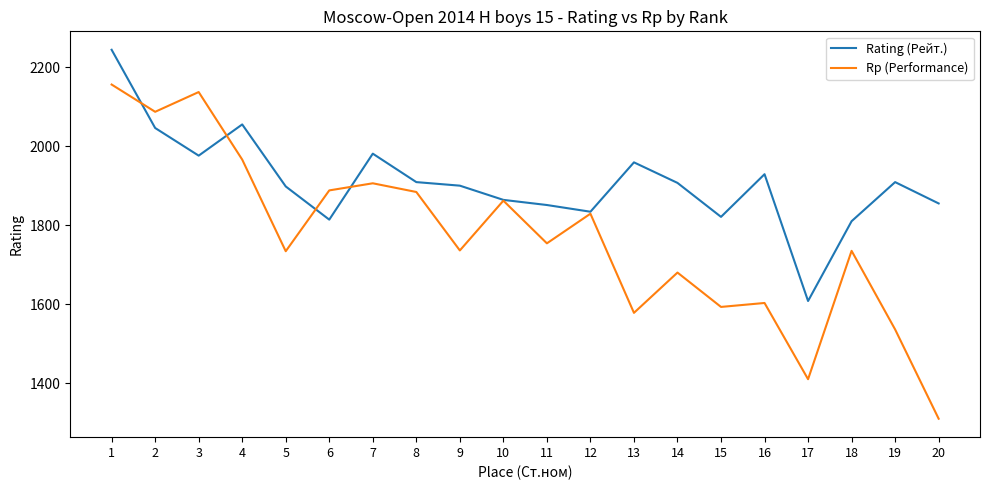

How many series are shown in this chart?

2